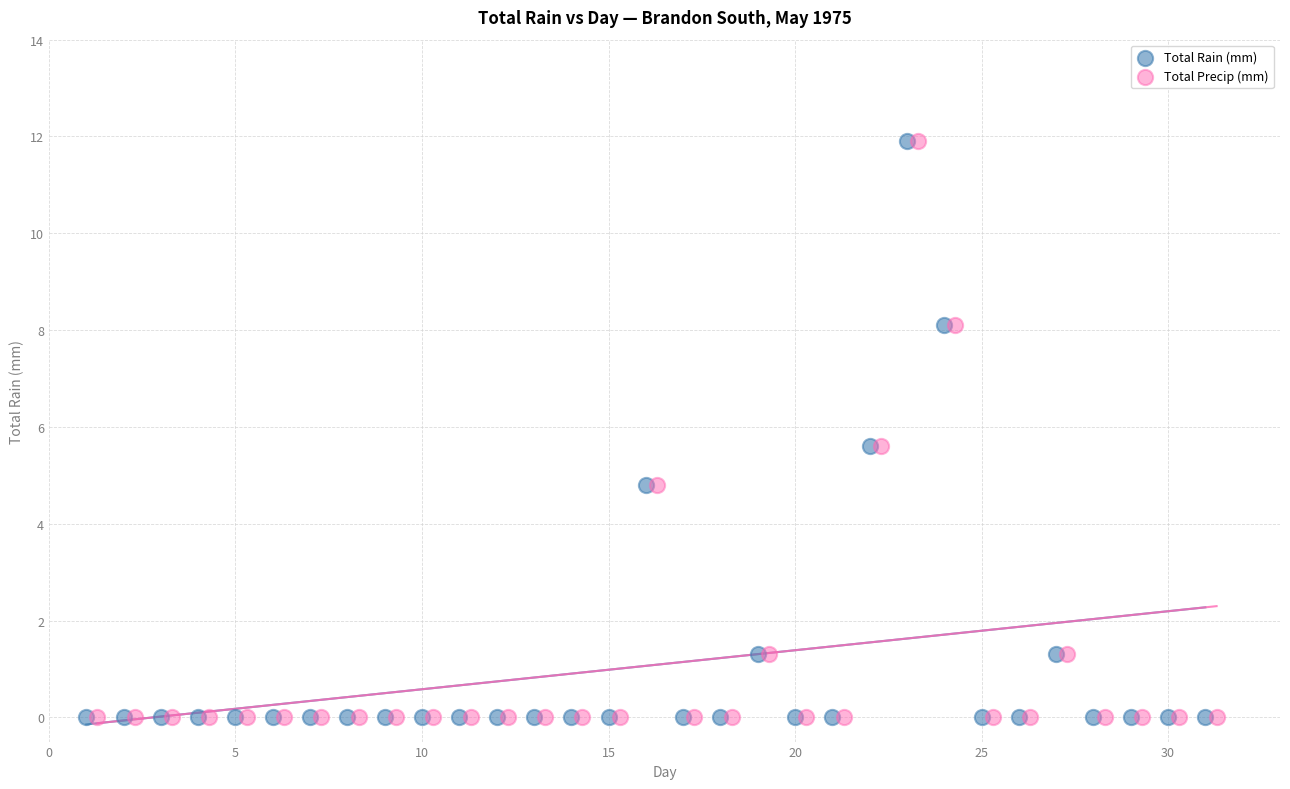

What are all the series names shown in the legend?

Total Rain (mm), Total Precip (mm)